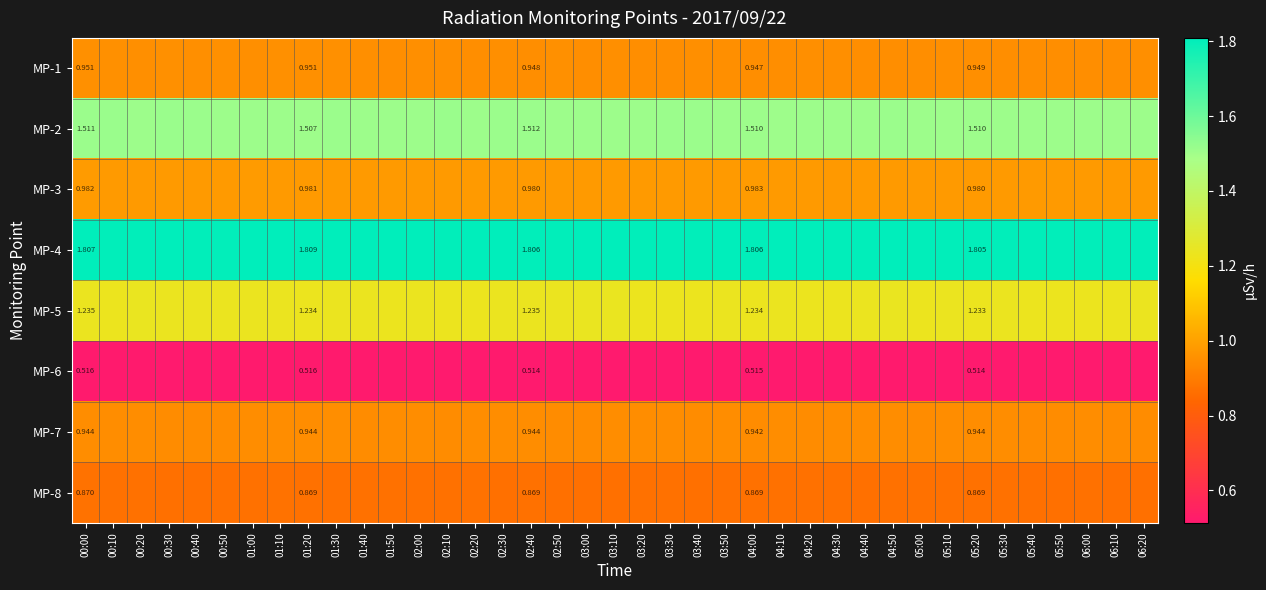

The MP-3 series shows 1.0 at 03:00. True or false?

True